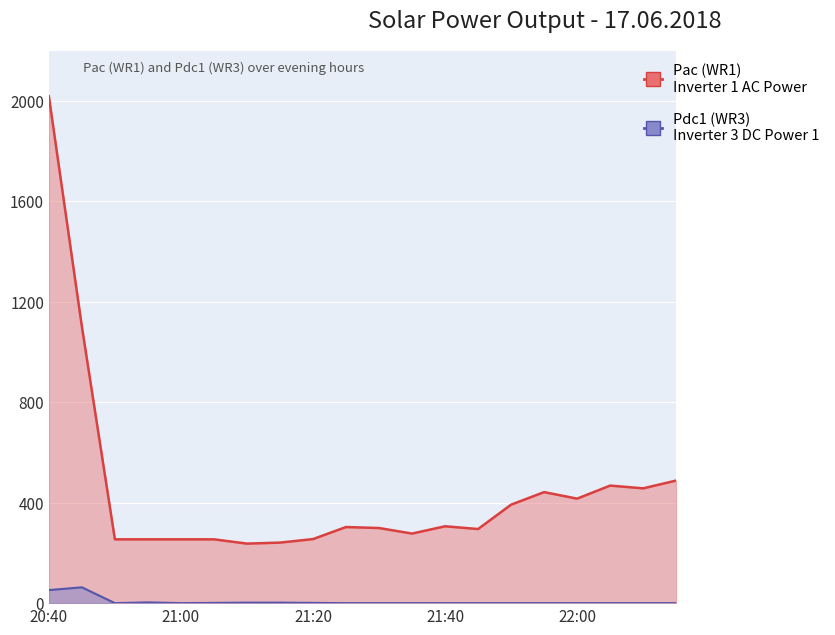

Which has a higher value, 20:50 or 21:40?

21:40